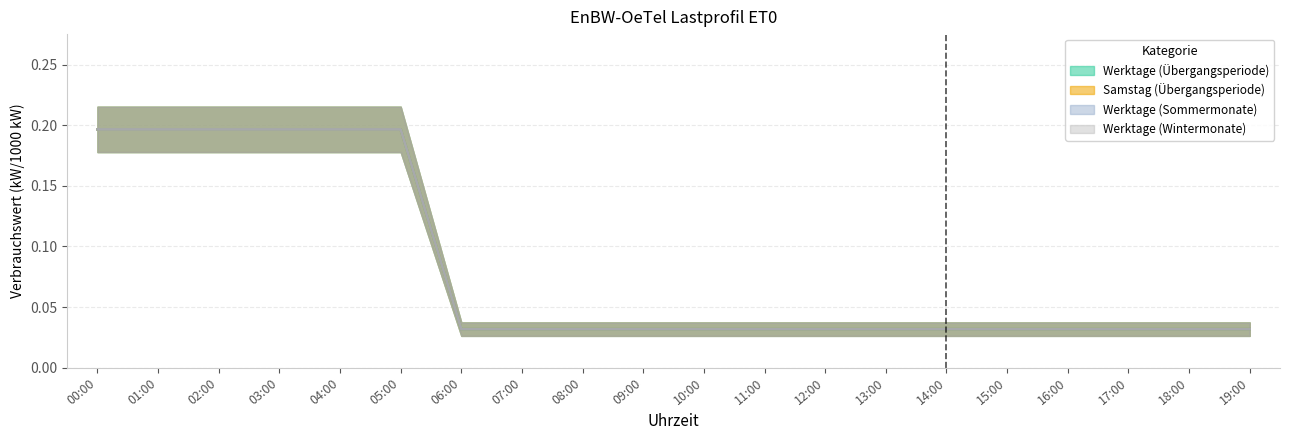

What is the sum of all Werktage (Übergangsperiode) values?

1.6